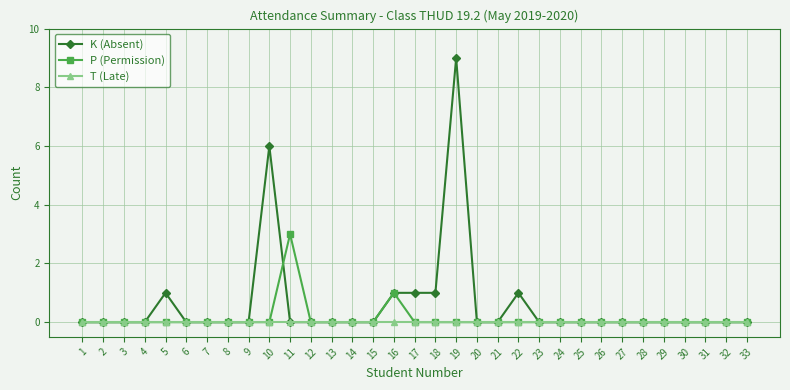

Rank the series by their maximum value, from lowest to highest.

T (Late), P (Permission), K (Absent)